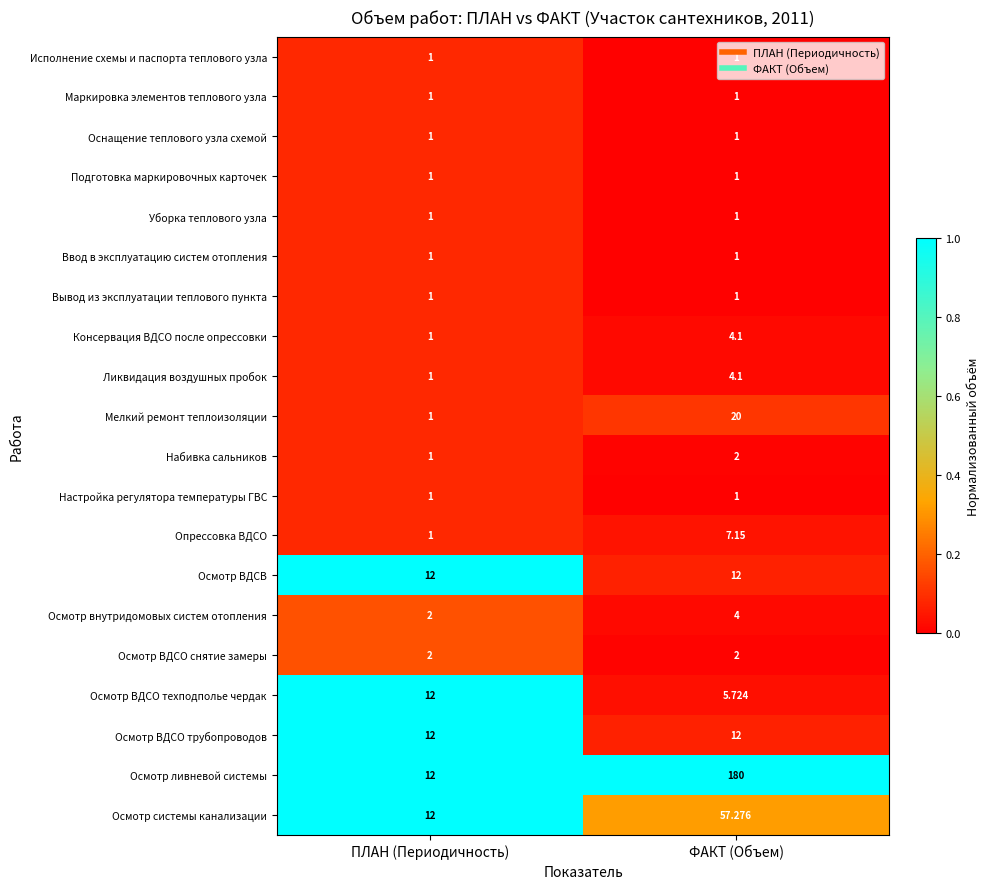

At which label is Осмотр внутридомовых систем отопления closest to 3?

ПЛАН (Периодичность)